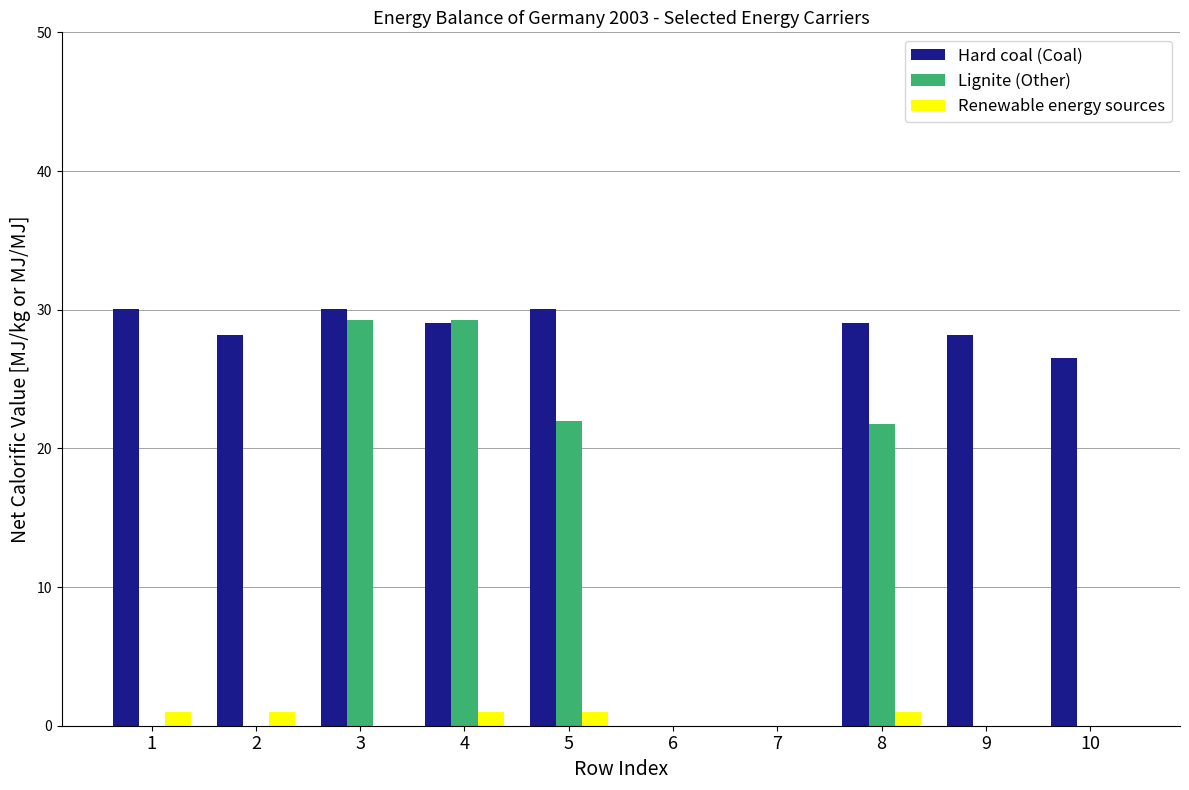

Between 5 and 6, which series saw the biggest shift?

Hard coal (Coal)